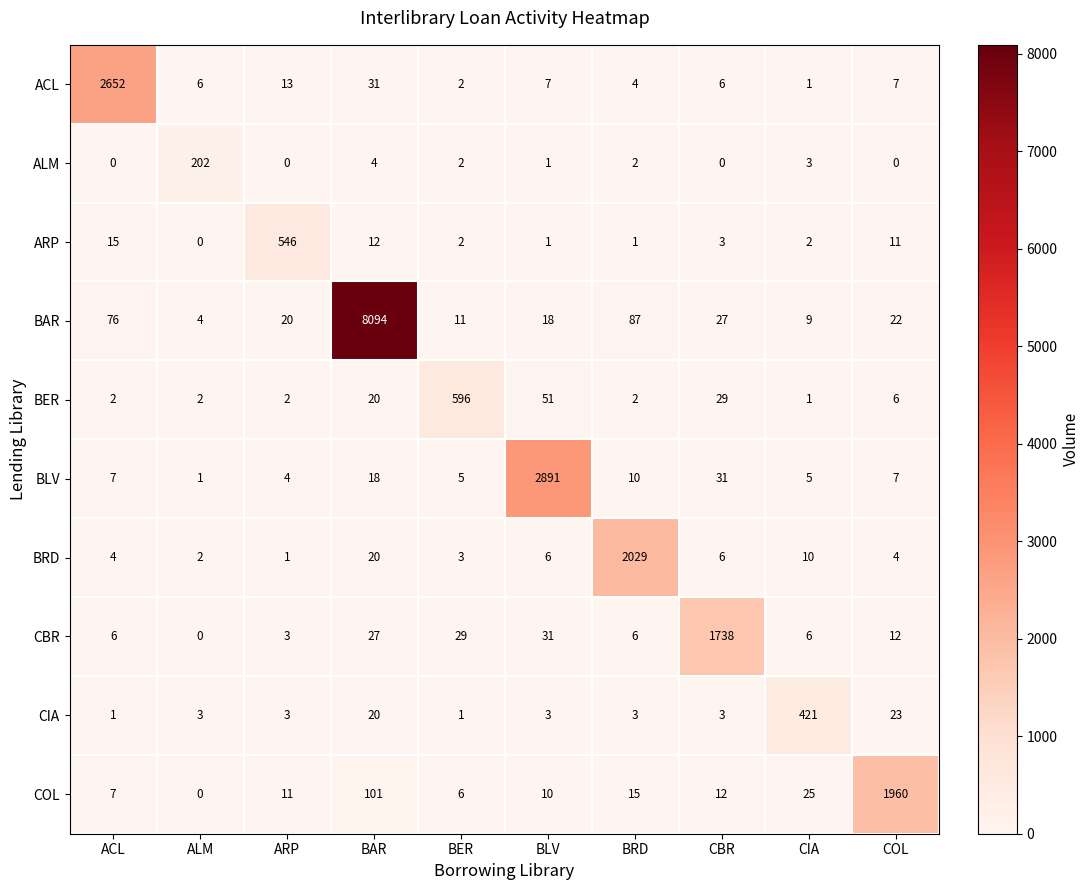

Which series has the largest total across all categories?

BAR